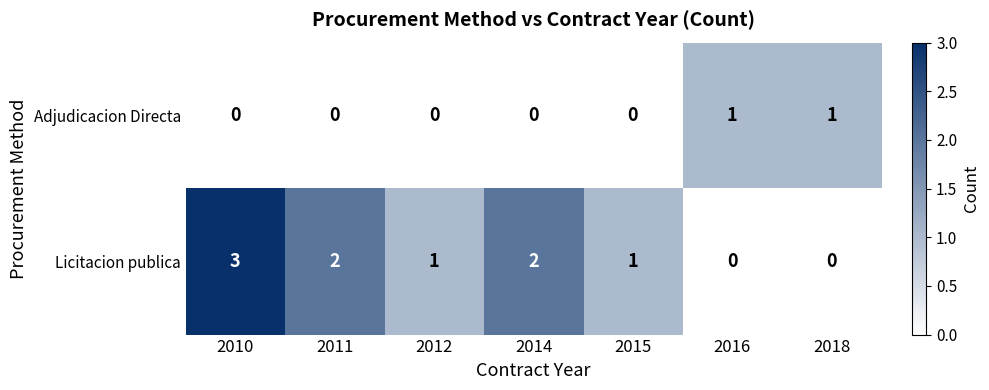

True or false: Adjudicacion Directa has a value of 0 at 2016.

False